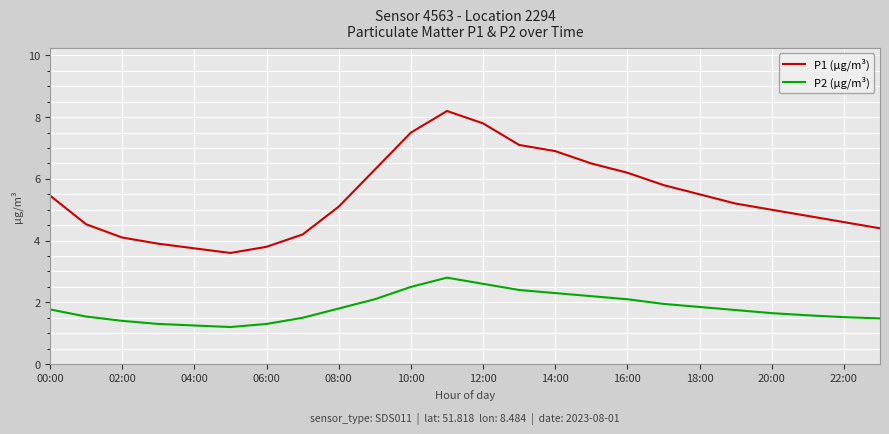

What is the lowest value of the P2 (µg/m³) series?

1.2